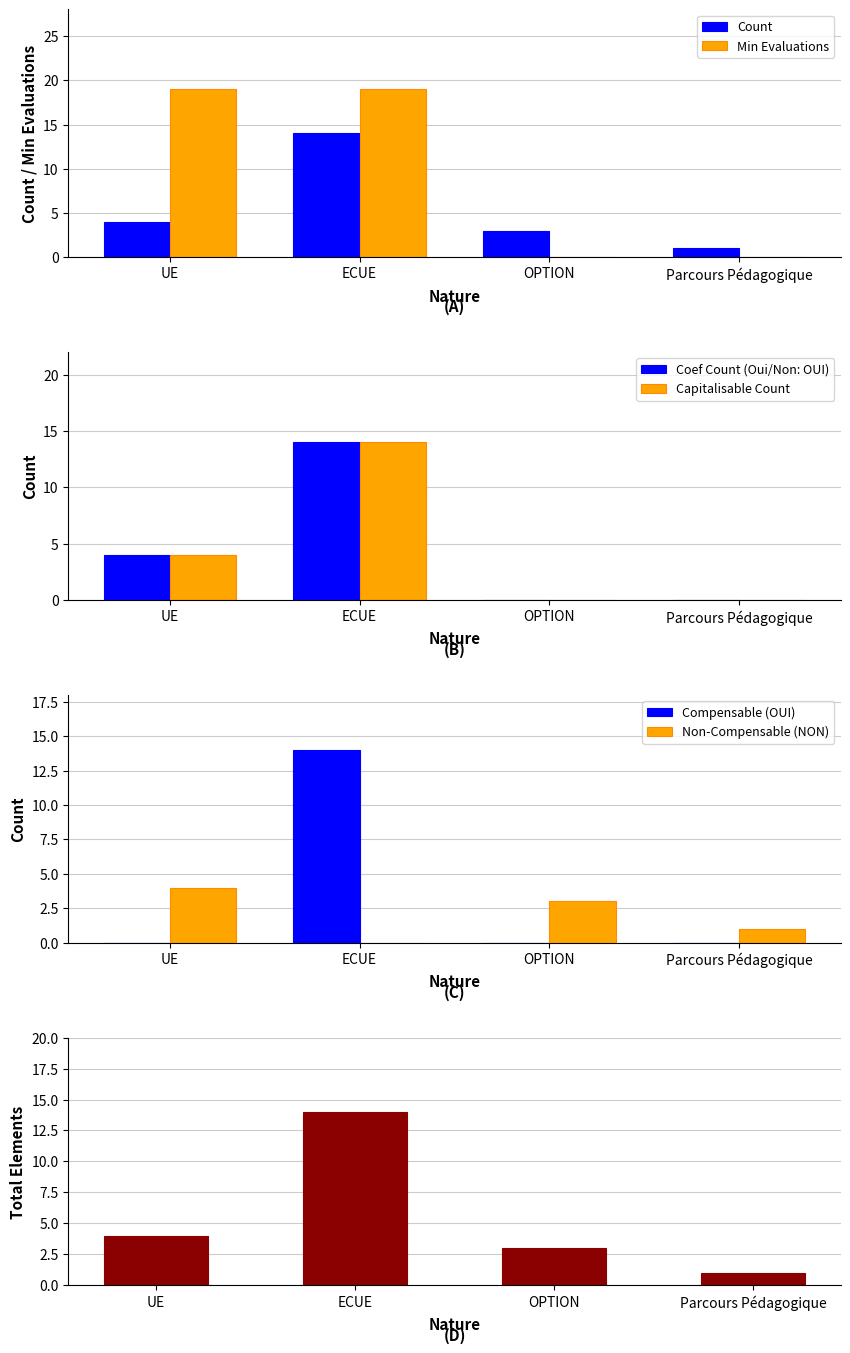

What is the sum of all Min Evaluations values?

38